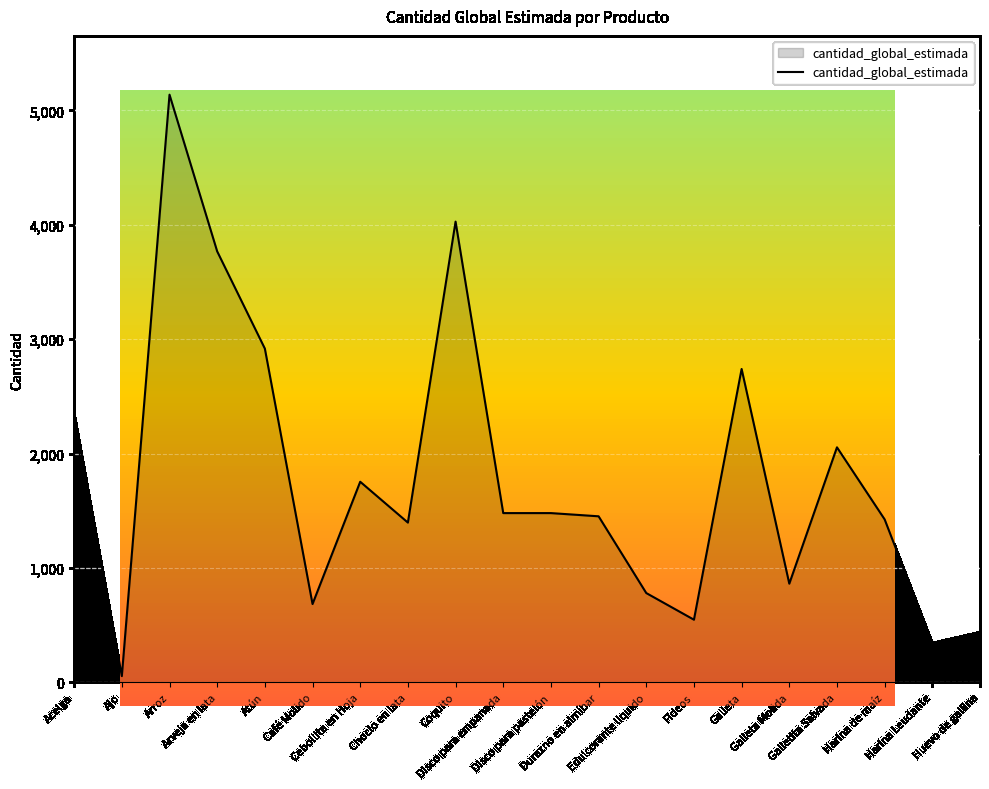

What is the sum of all values?

35704